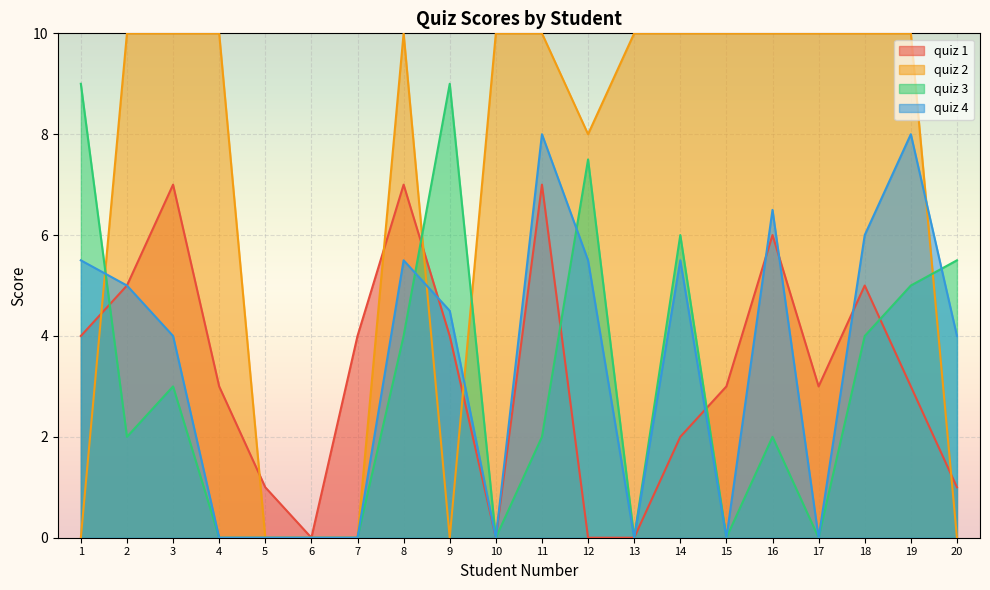

What is the difference between the maximum and minimum values in the quiz 1 series?

7.0